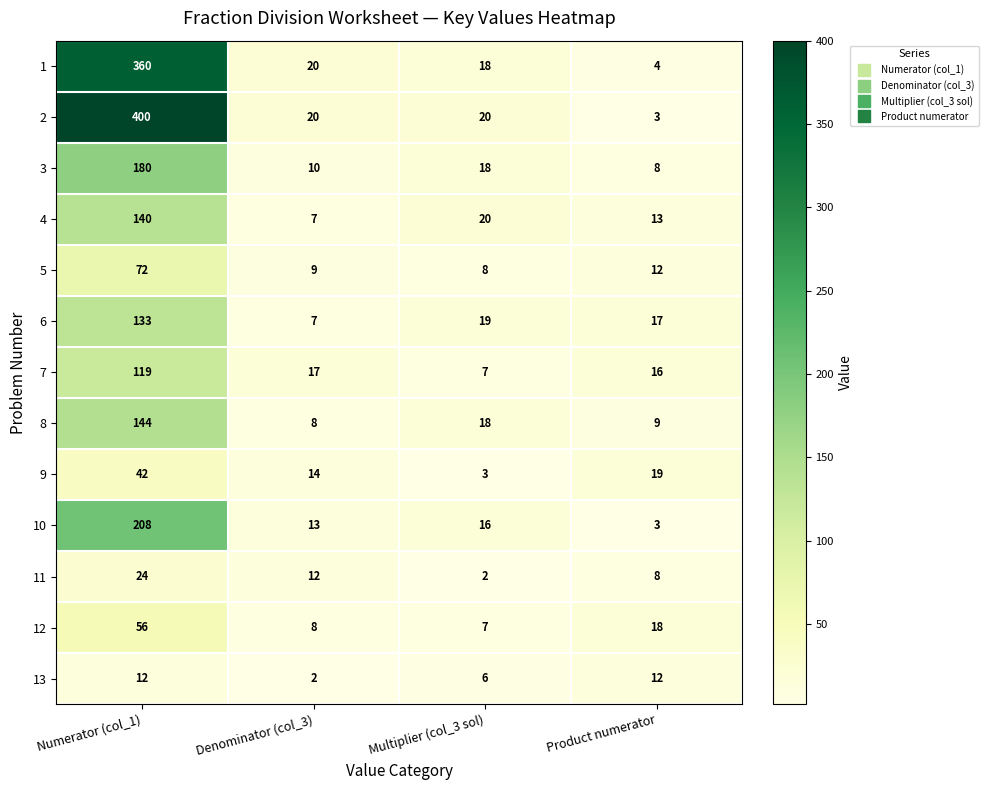

The value of 11 at Denominator (col_3) is 12. True or false?

True